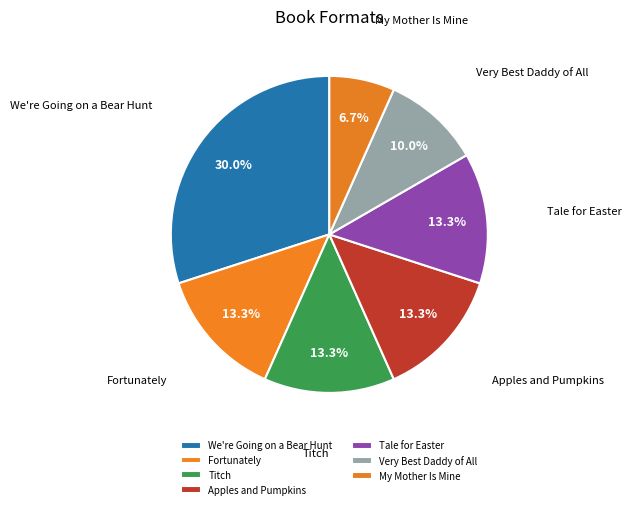

The Fortunately slice represents 13% of the pie. True or false?

True